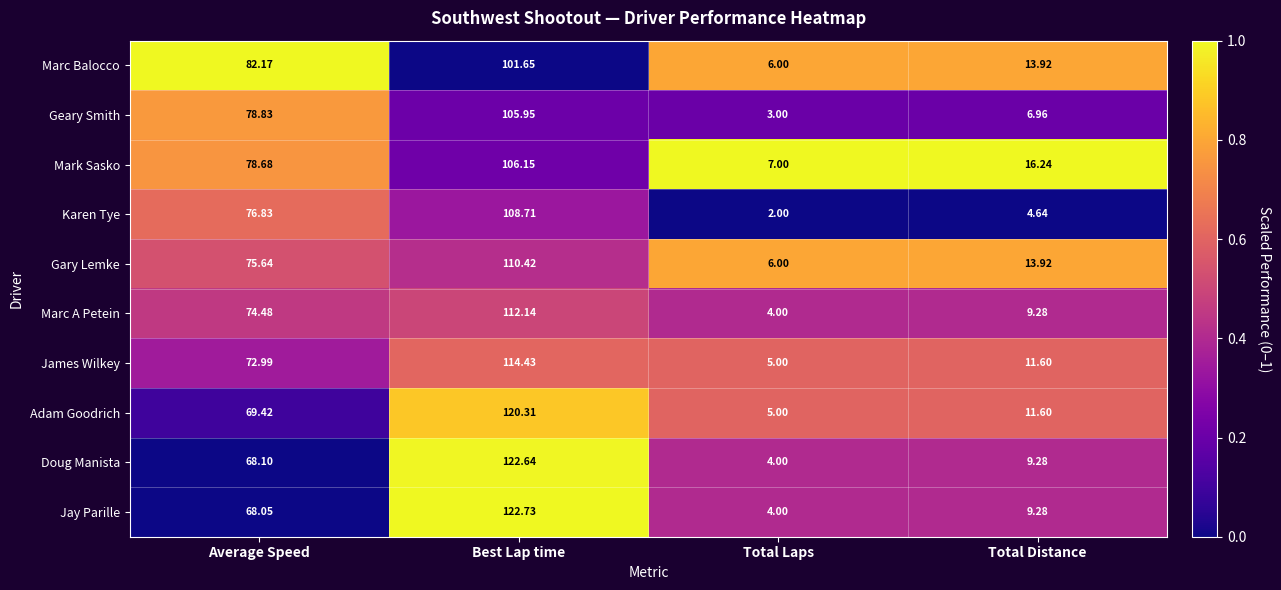

What is the spread (max minus min) of values at Best Lap time?

21.1